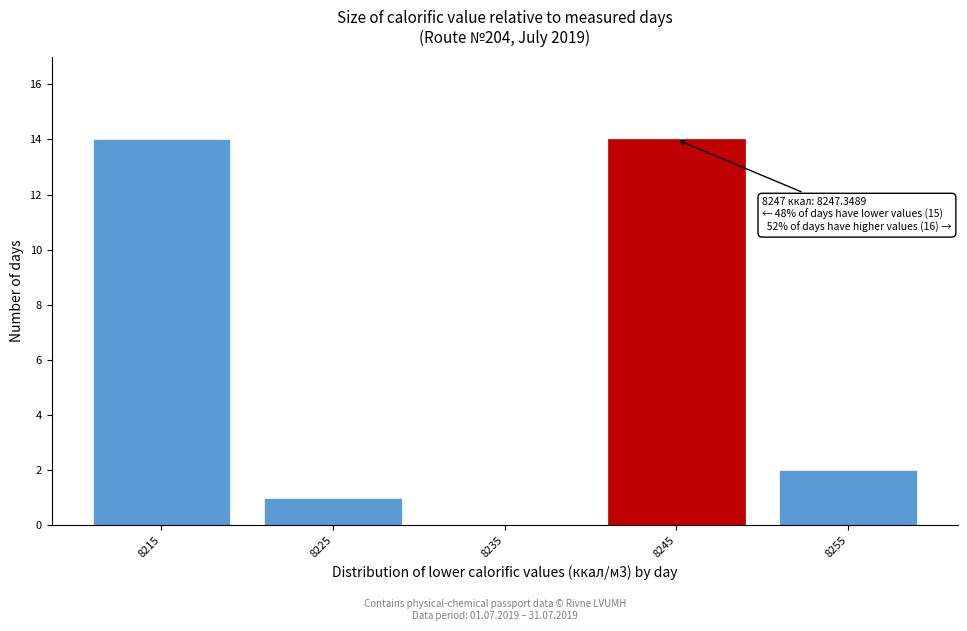

Reading left to right, list all the values displayed in this chart.

8215=14	8225=1	8235=0	8245=14	8255=2